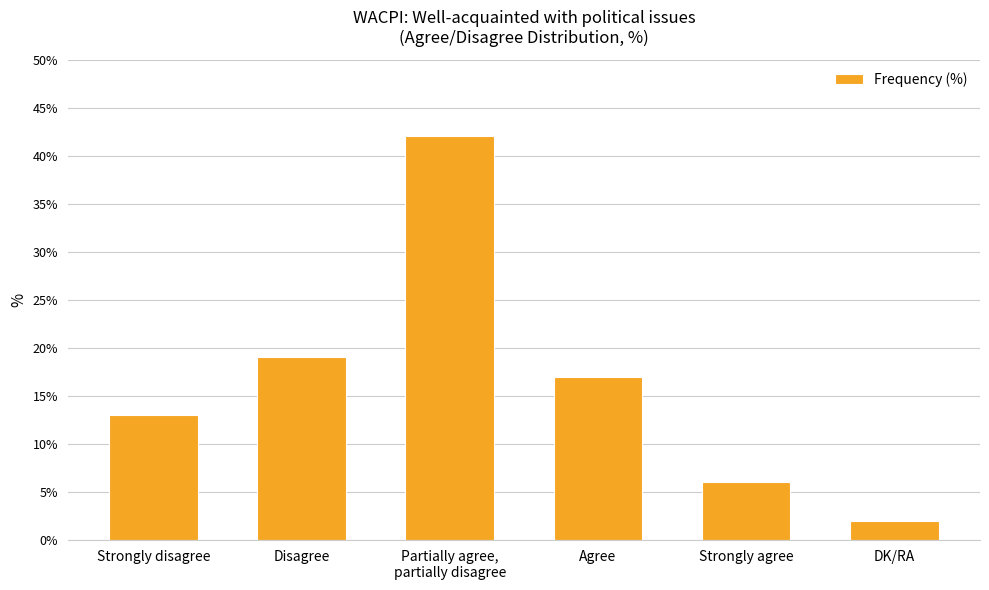

Approximately how many times larger is the value at DK/RA compared to Strongly disagree?

0.2